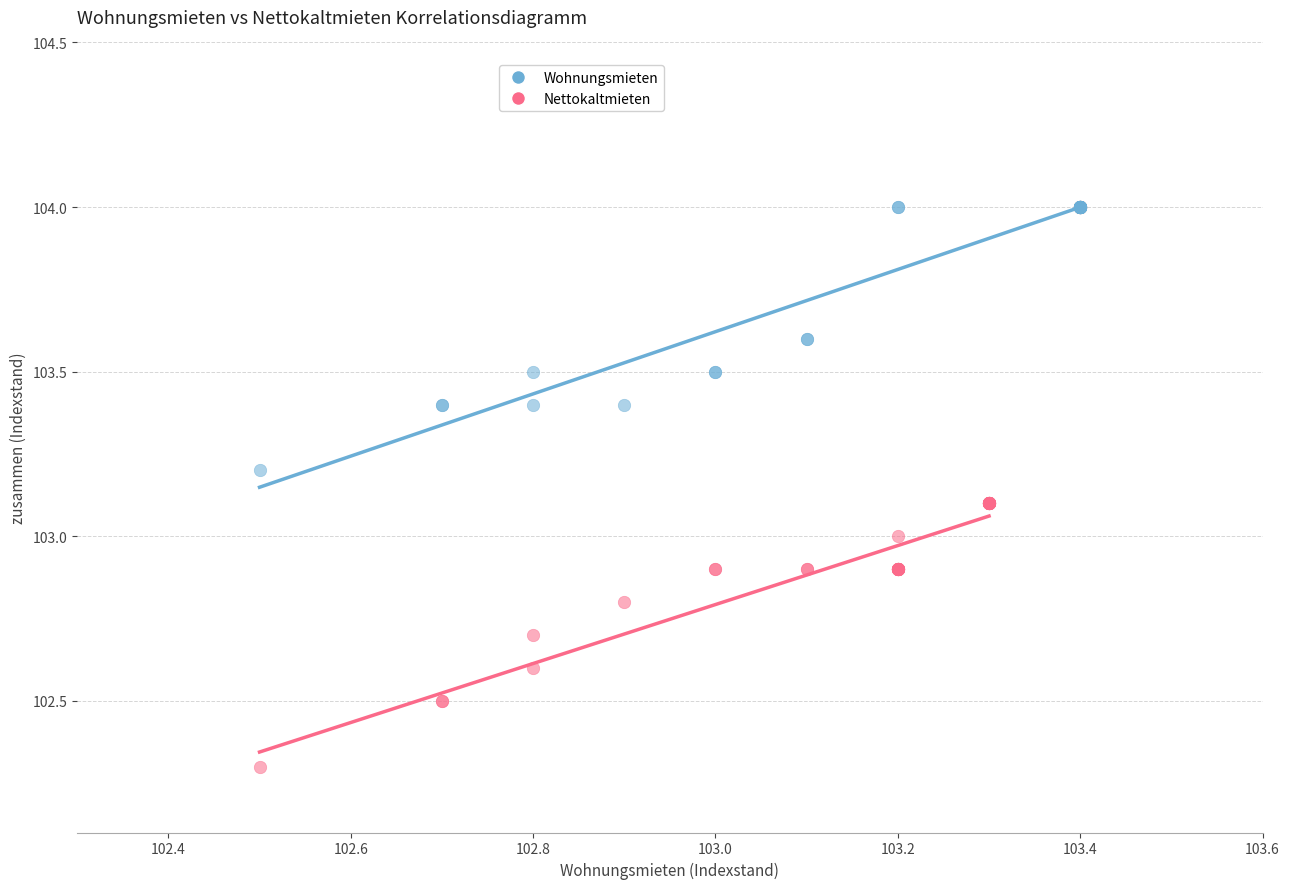

Which series contains the highest Y value?

Wohnungsmieten